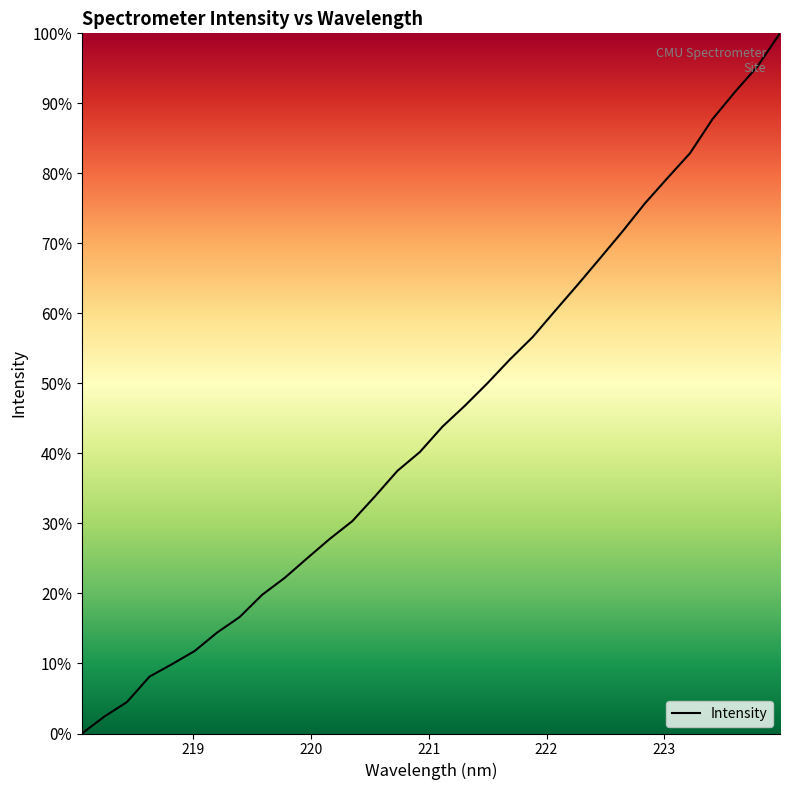

How many distinct data groups are displayed?

1